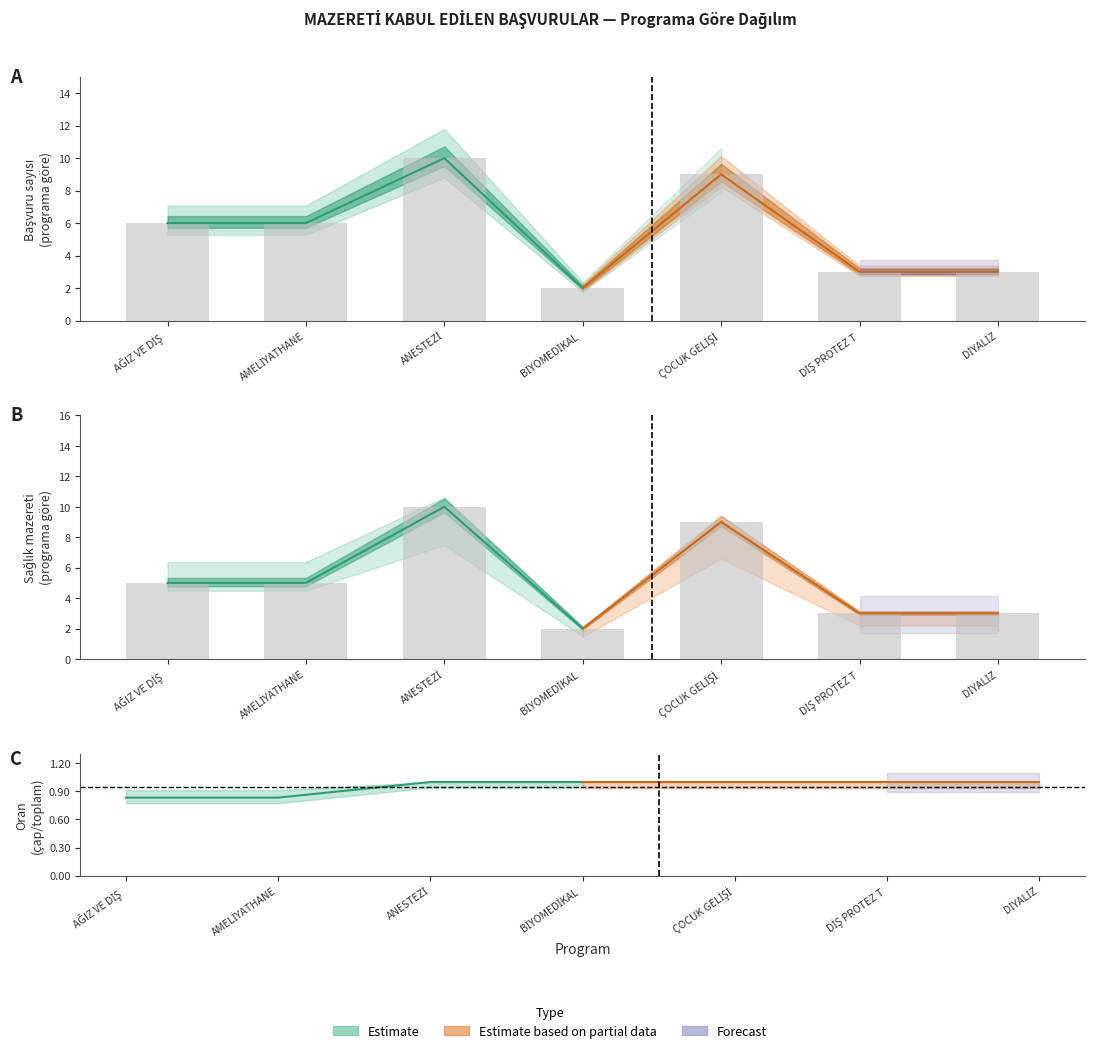

What position from the left is AMELİYATHANE?

2